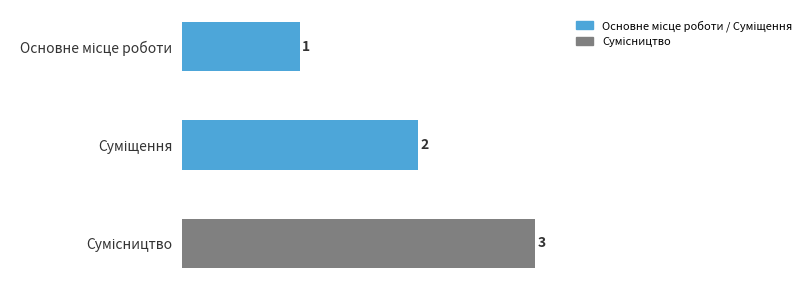

What is the value of the 3rd bar from the top?

3